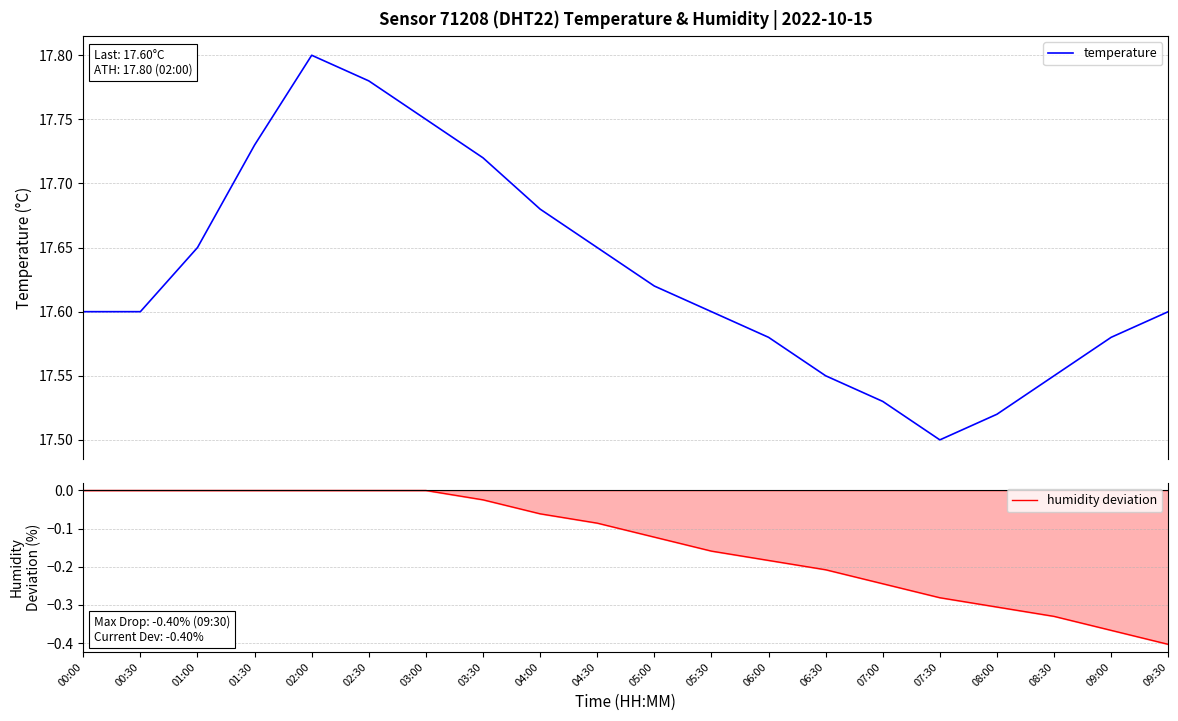

True or false: temperature and humidity deviation cross at least once.

False